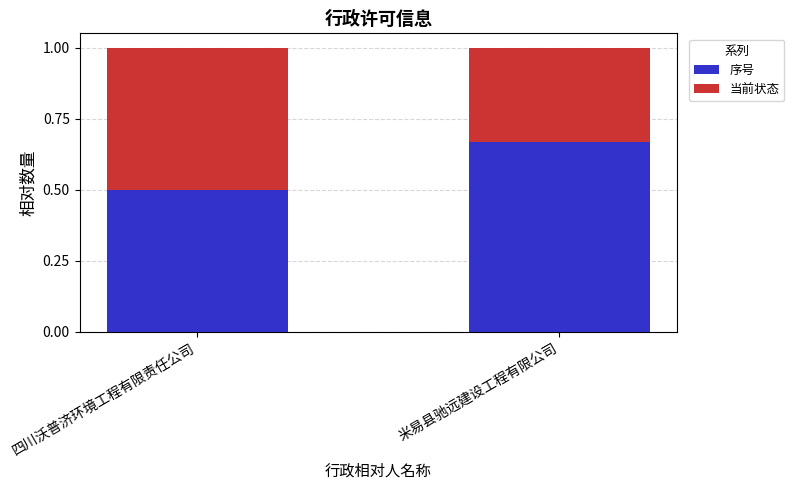

List the labels in order of 序号 value, smallest first.

四川沃普济环境工程有限责任公司, 米易县驰远建设工程有限公司